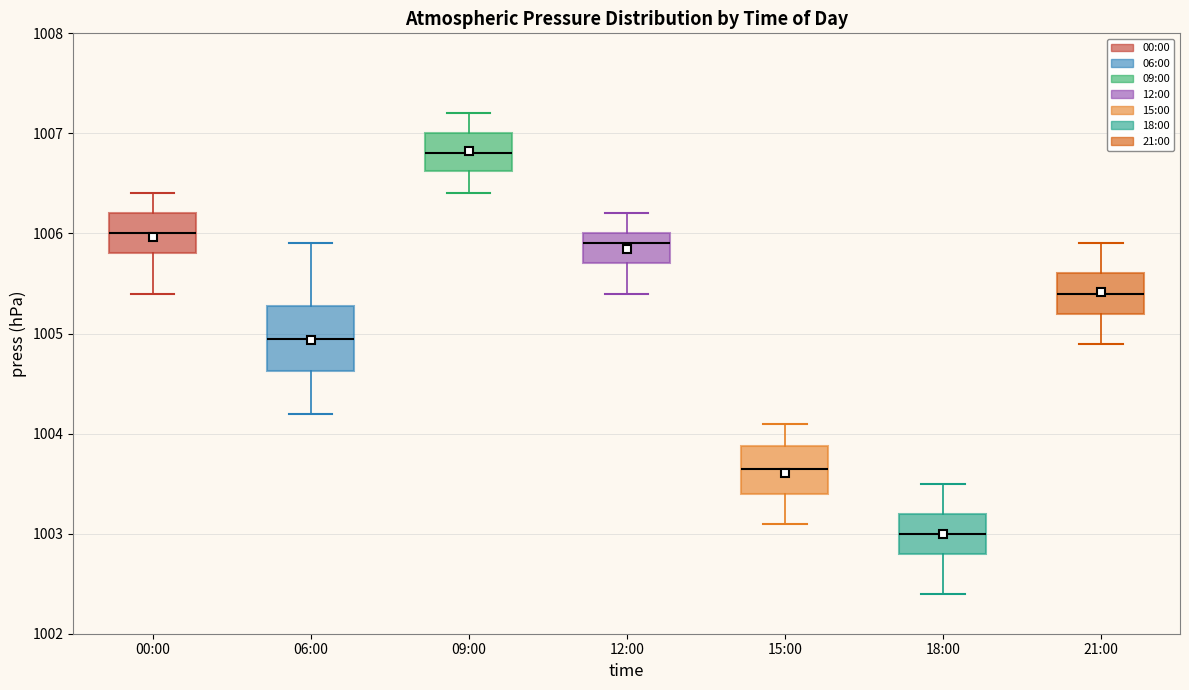

Which box's median line is the lowest?

18:00